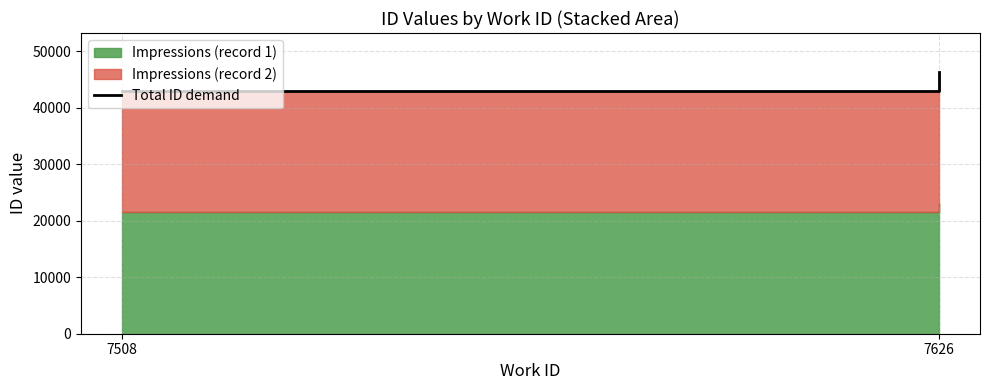

What is the ratio of the value at 7508 to the value at 7626?

0.9